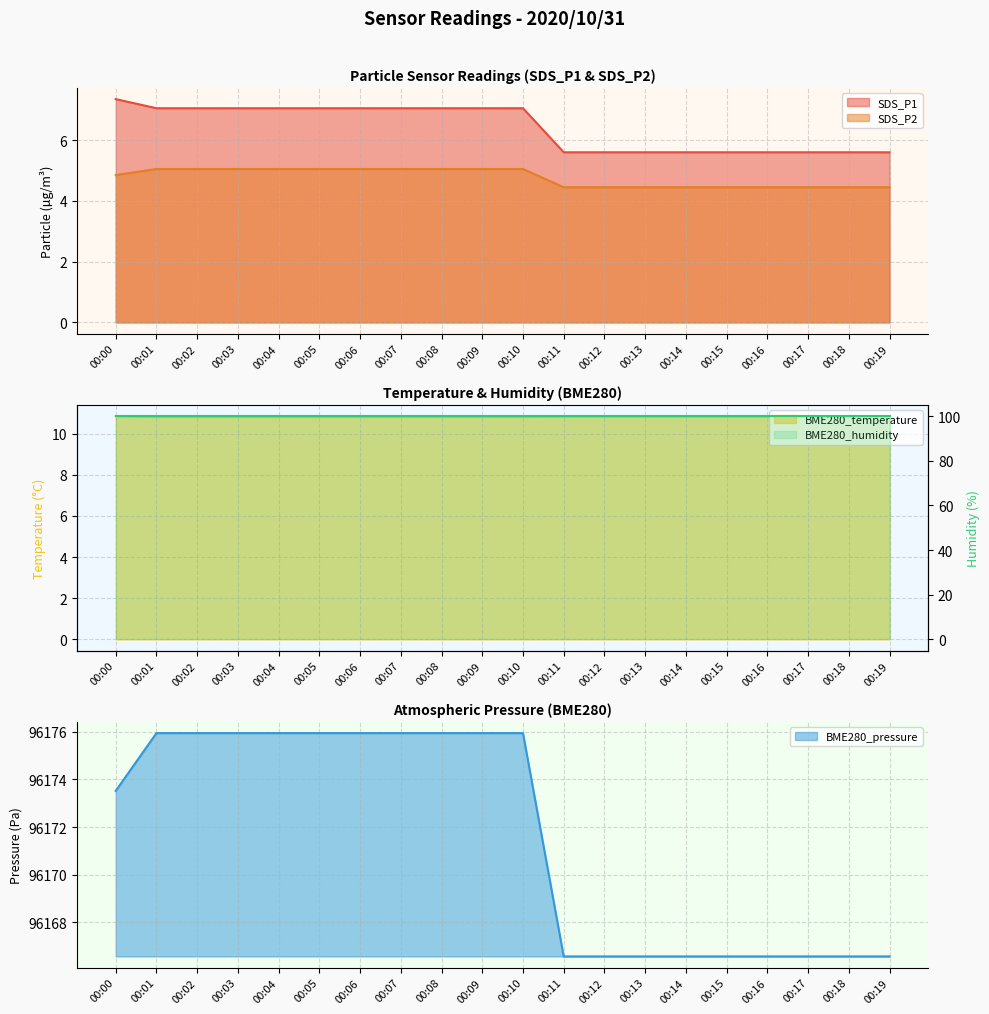

The SDS_P2 series shows 4.5 at 00:17. True or false?

True